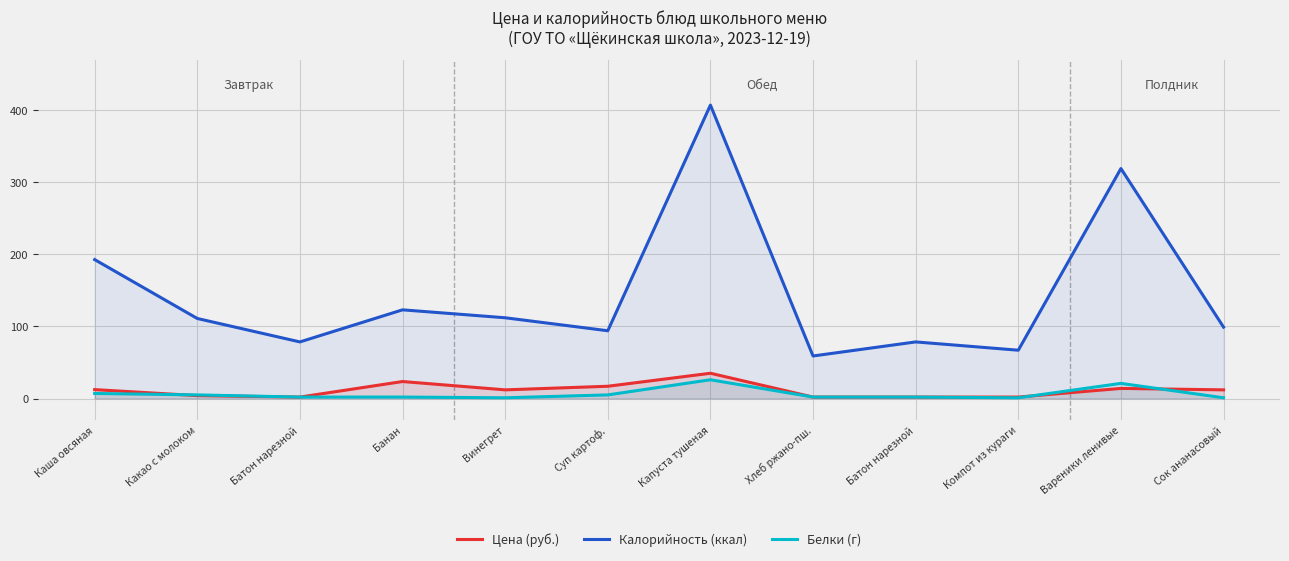

What is the sum of all Калорийность (ккал) values?

1740.7